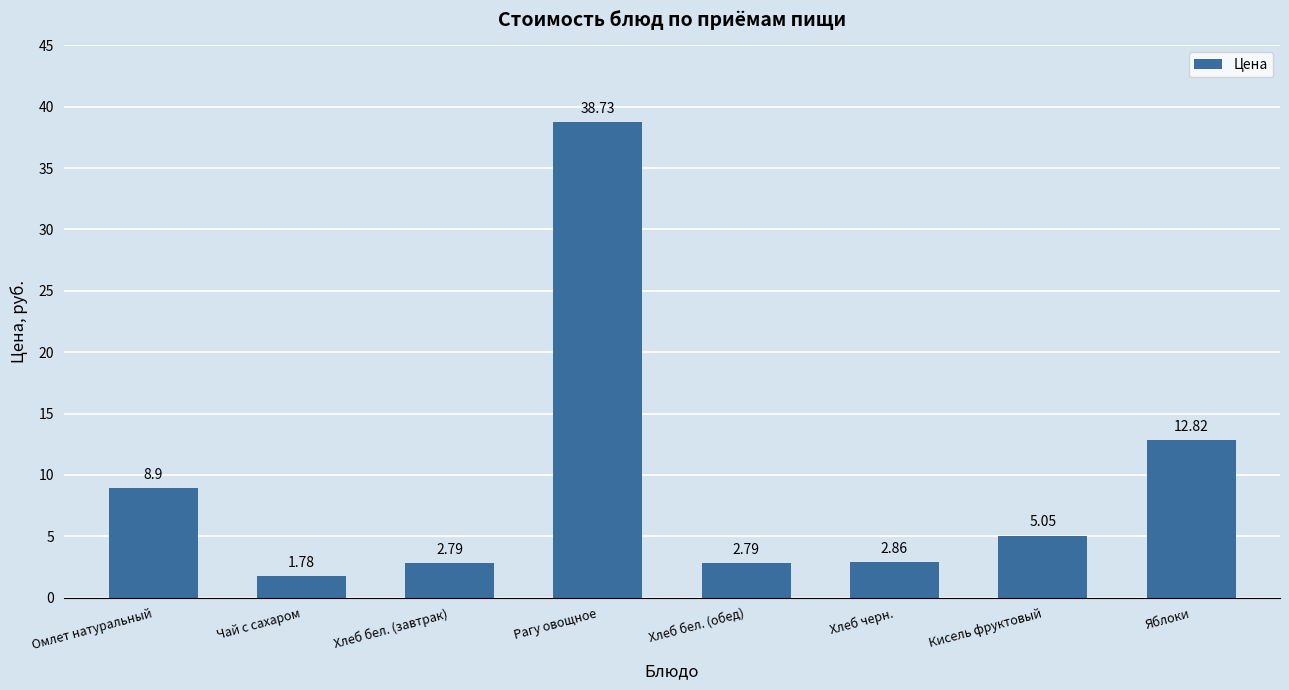

What is the sum of the values at Хлеб бел. (завтрак) and Хлеб бел. (обед)?

5.6